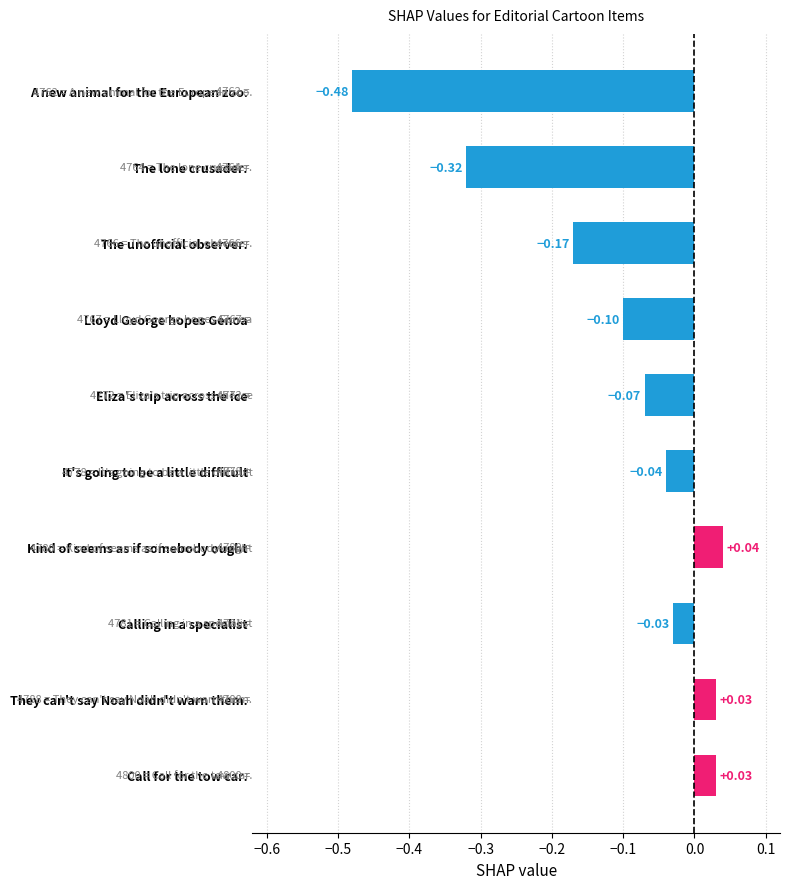

Which label corresponds to the largest value in the chart?

Kind of seems as if somebody ought